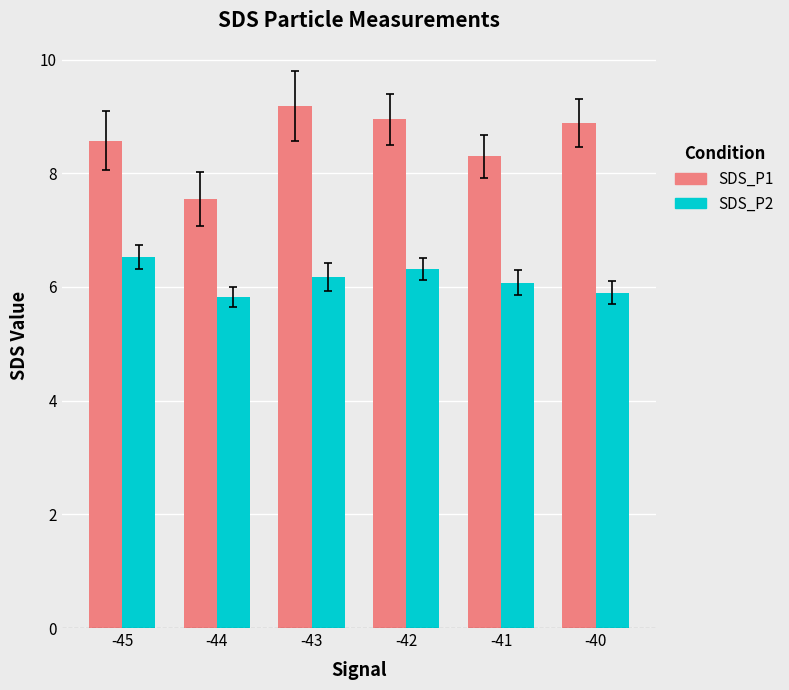

How many groups of bars are there?

6